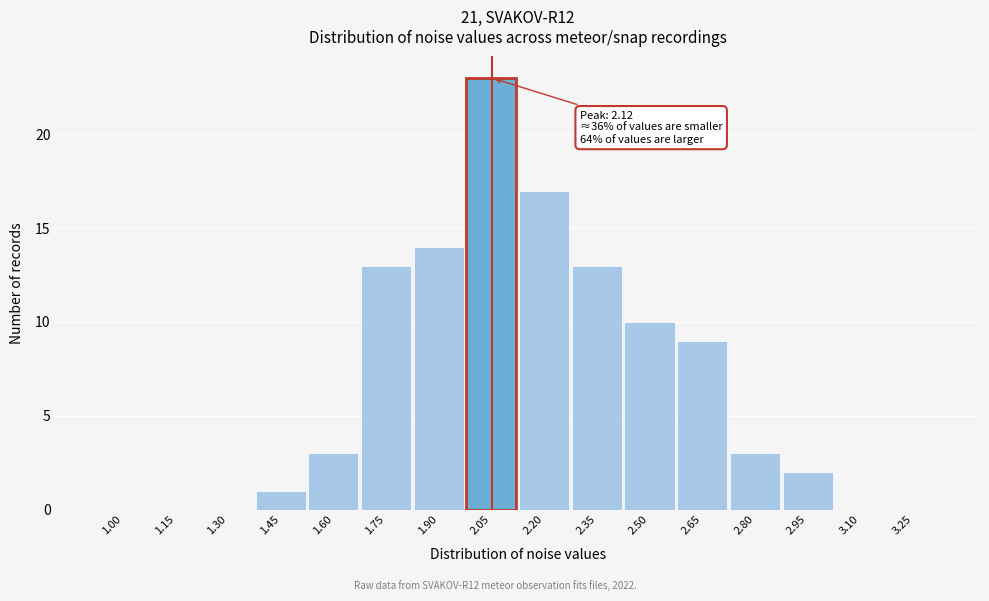

Reading left to right, list all the values displayed in this chart.

1.00=0	1.15=0	1.30=0	1.45=1	1.60=3	1.75=13	1.90=14	2.05=23	2.20=17	2.35=13	2.50=10	2.65=9	2.80=3	2.95=2	3.10=0	3.25=0